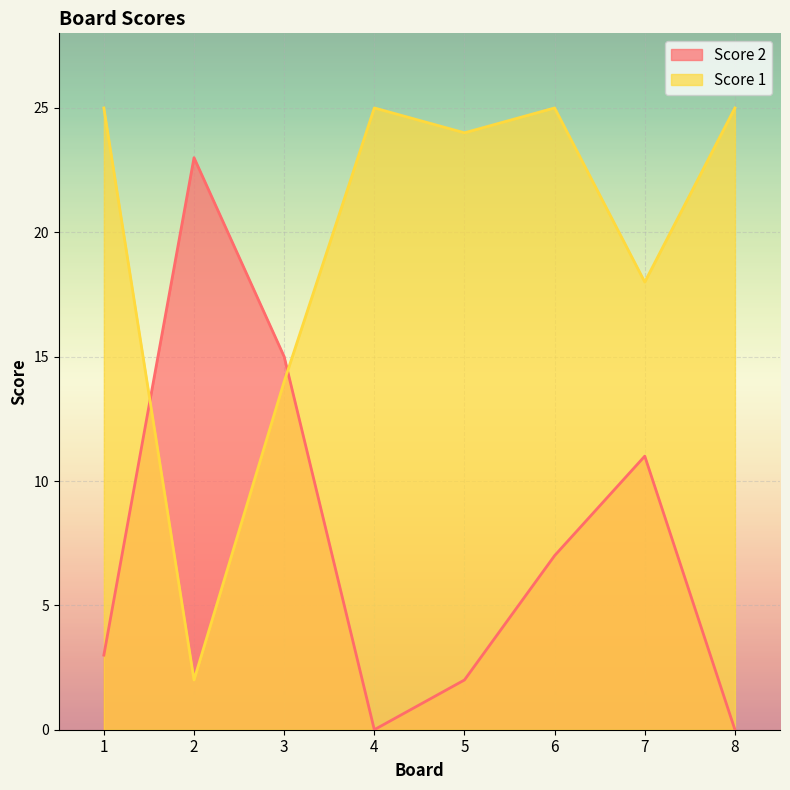

What value does the Score 2 series have at 1?

3